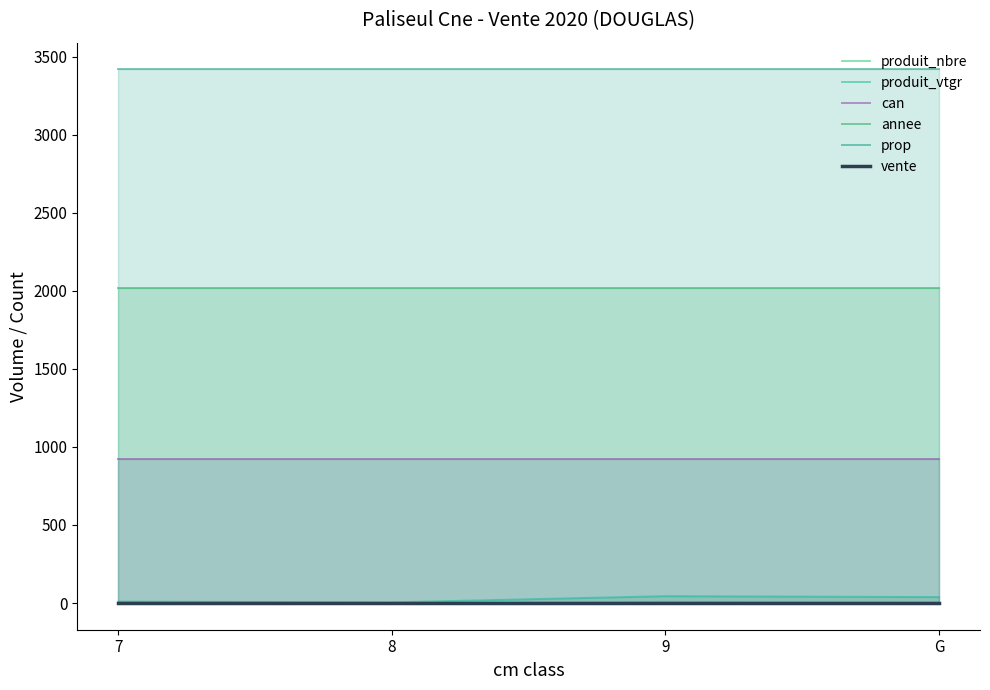

The value of can at 7 is 186.4. True or false?

False